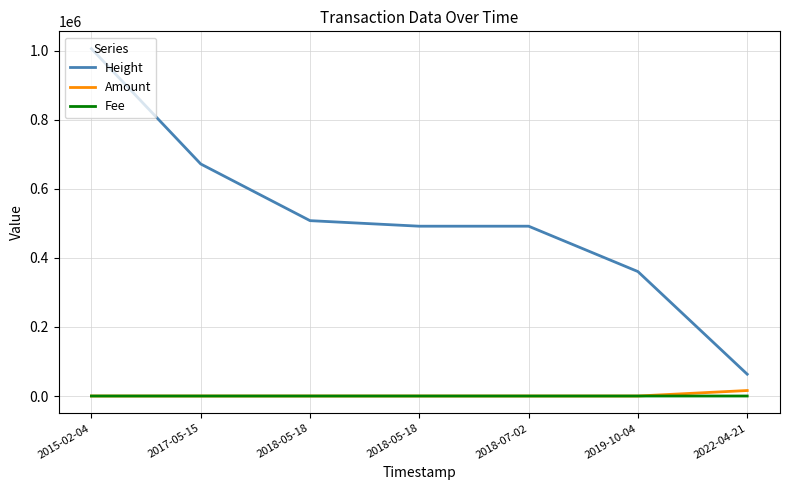

True or false: Fee and Height intersect in this chart.

False